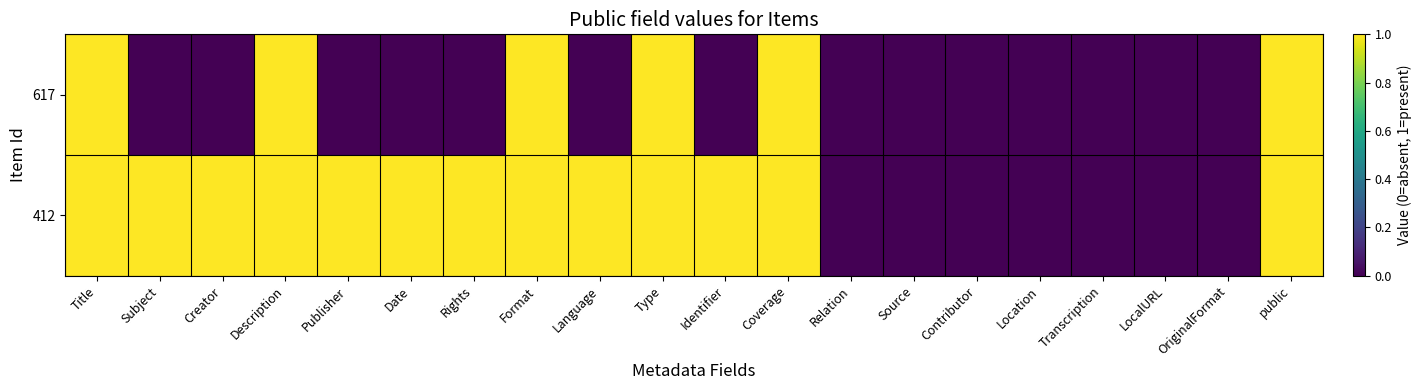

Reading left to right, list all the values displayed in this chart.

617: Title=1	Subject=0	Creator=0	Description=1	Publisher=0	Date=0	Rights=0	Format=1	Language=0	Type=1	Identifier=0	Coverage=1	Relation=0	Source=0	Contributor=0	Location=0	Transcription=0	LocalURL=0	OriginalFormat=0	public=1
412: Title=1	Subject=1	Creator=1	Description=1	Publisher=1	Date=1	Rights=1	Format=1	Language=1	Type=1	Identifier=1	Coverage=1	Relation=0	Source=0	Contributor=0	Location=0	Transcription=0	LocalURL=0	OriginalFormat=0	public=1